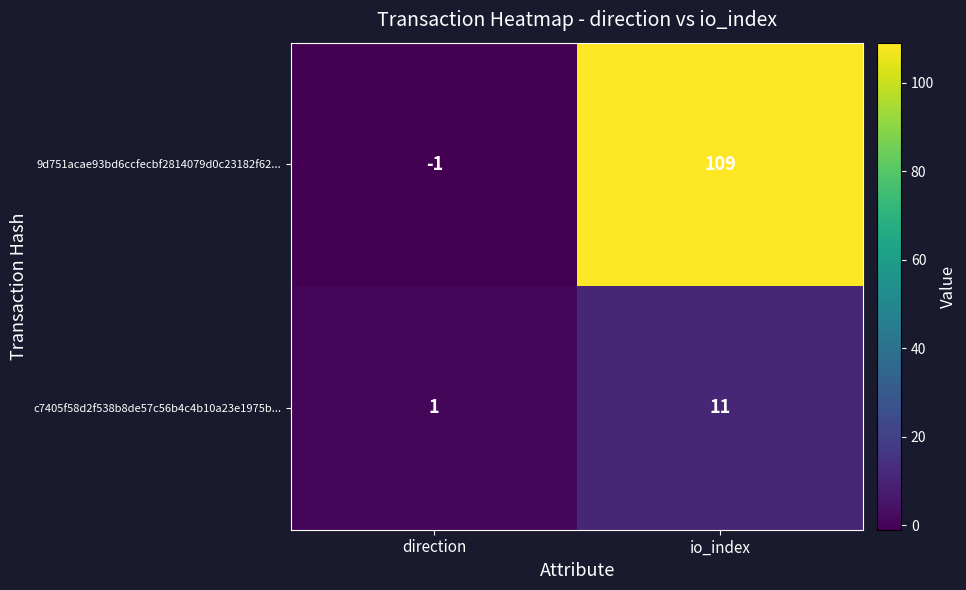

Reading right to left, extract all data points from this chart.

9d751acae93bd6ccfecbf2814079d0c23182f62...: 109	-1
c7405f58d2f538b8de57c56b4c4b10a23e1975b...: 11	1